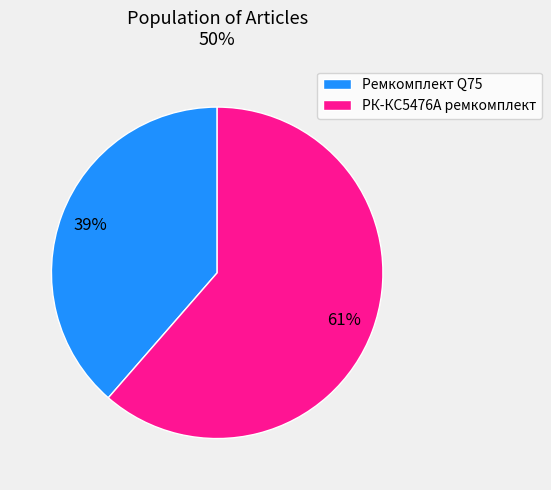

Rank the categories by value from highest to lowest.

РК-КС5476А ремкомплект, Ремкомплект Q75